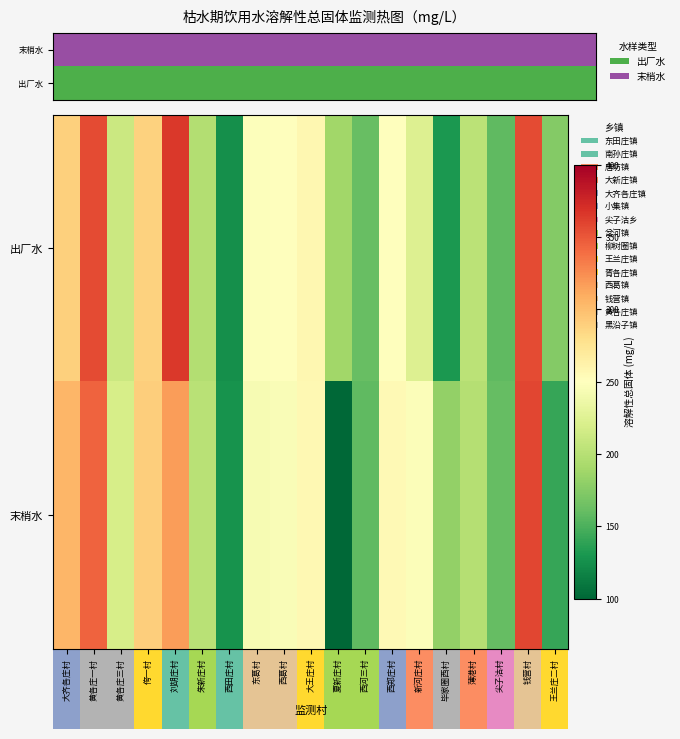

At which category does the chart reach its peak across all series?

刘胡庄村